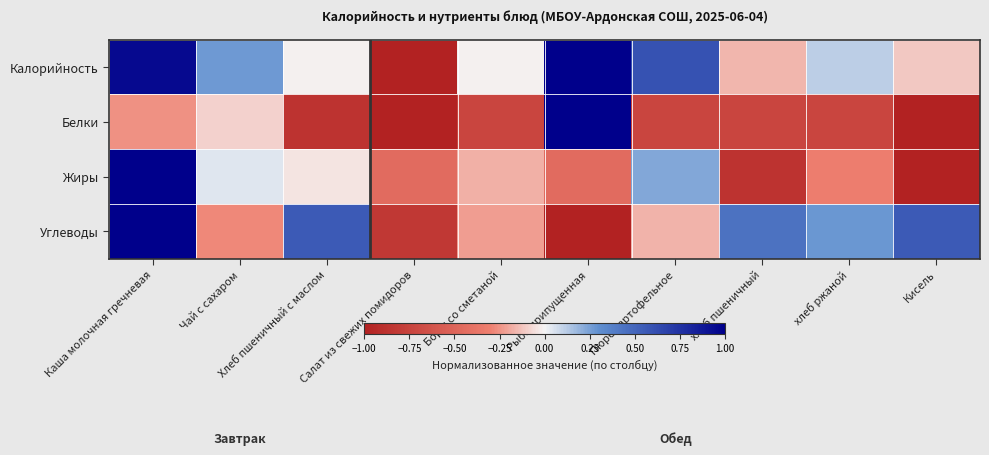

Reading left to right, list all the values displayed in this chart.

Калорийность: Каша молочная гречневая=0.9	Чай с сахаром=0.3	Хлеб пшеничный с маслом=-0.0	Салат из свежих помидоров=-1.0	Борщ со сметаной=-0.0	Рыба припущенная=1.0	Пюре картофельное=0.6	хлеб пшеничный=-0.2	хлеб ржаной=0.1	Кисель=-0.1
Белки: Каша молочная гречневая=-0.3	Чай с сахаром=-0.1	Хлеб пшеничный с маслом=-0.9	Салат из свежих помидоров=-1.0	Борщ со сметаной=-0.7	Рыба припущенная=1.0	Пюре картофельное=-0.7	хлеб пшеничный=-0.7	хлеб ржаной=-0.7	Кисель=-1.0
Жиры: Каша молочная гречневая=1.0	Чай с сахаром=0.0	Хлеб пшеничный с маслом=-0.0	Салат из свежих помидоров=-0.5	Борщ со сметаной=-0.2	Рыба припущенная=-0.5	Пюре картофельное=0.2	хлеб пшеничный=-0.9	хлеб ржаной=-0.3	Кисель=-1.0
Углеводы: Каша молочная гречневая=1.0	Чай с сахаром=-0.3	Хлеб пшеничный с маслом=0.6	Салат из свежих помидоров=-0.8	Борщ со сметаной=-0.2	Рыба припущенная=-1.0	Пюре картофельное=-0.2	хлеб пшеничный=0.4	хлеб ржаной=0.3	Кисель=0.6